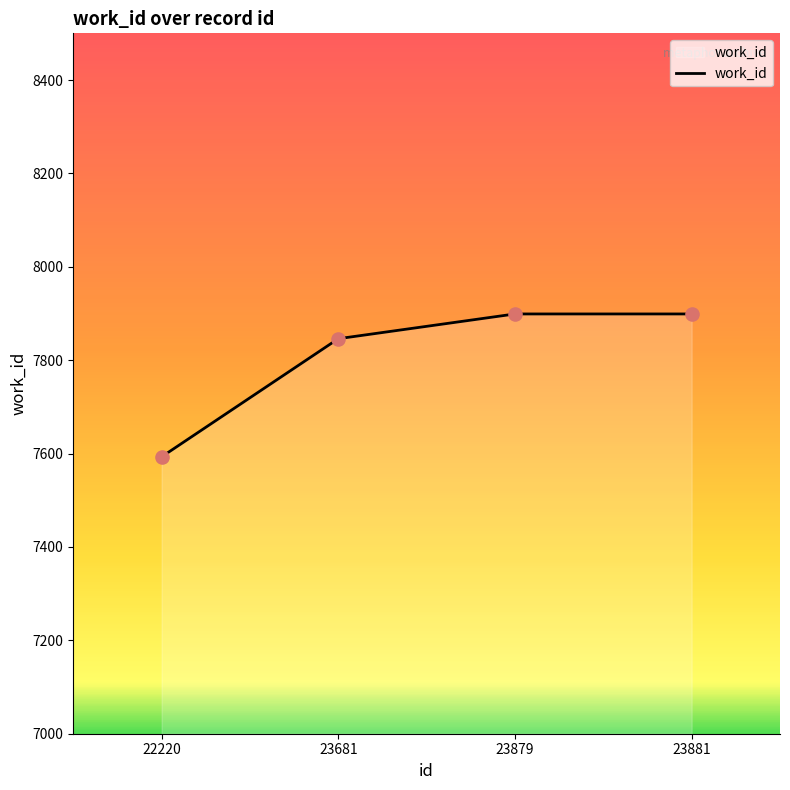

What is the ratio of the value at 23879 to the value at 23881?

1.0